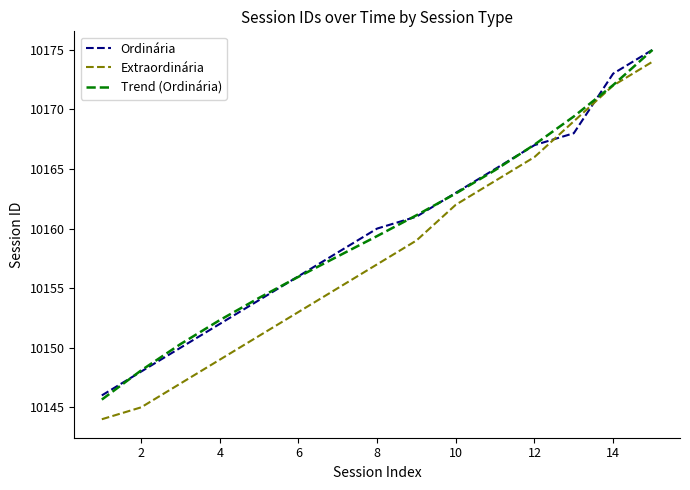

Which series has the largest range (max minus min)?

Extraordinária